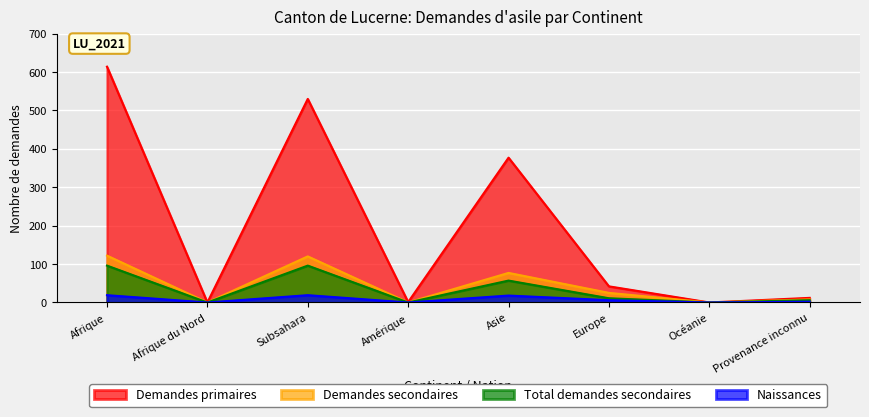

How many lines are shown in the chart?

4